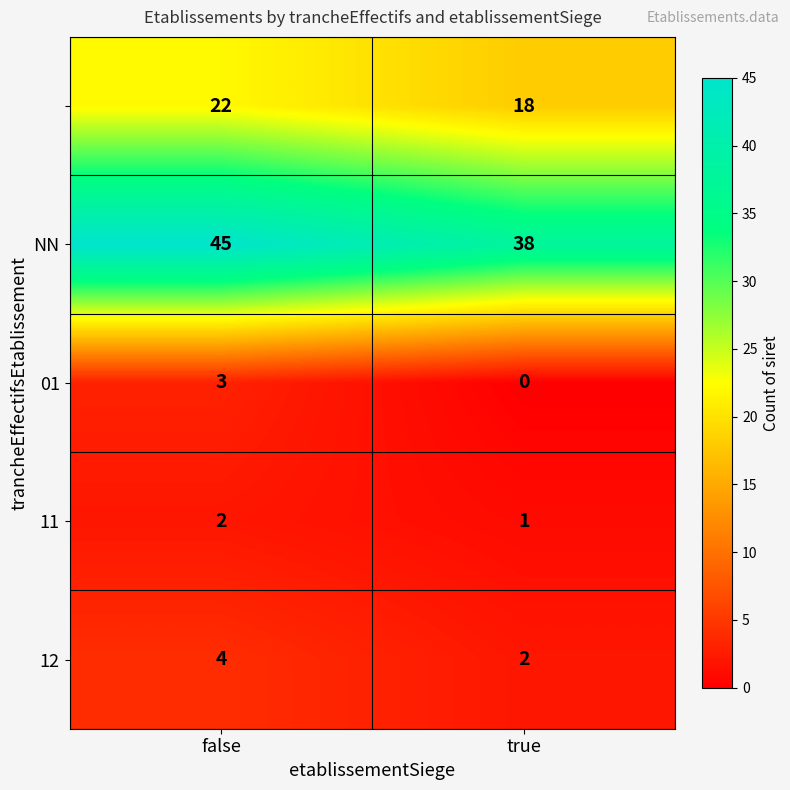

Which label corresponds to the largest value in the chart?

false